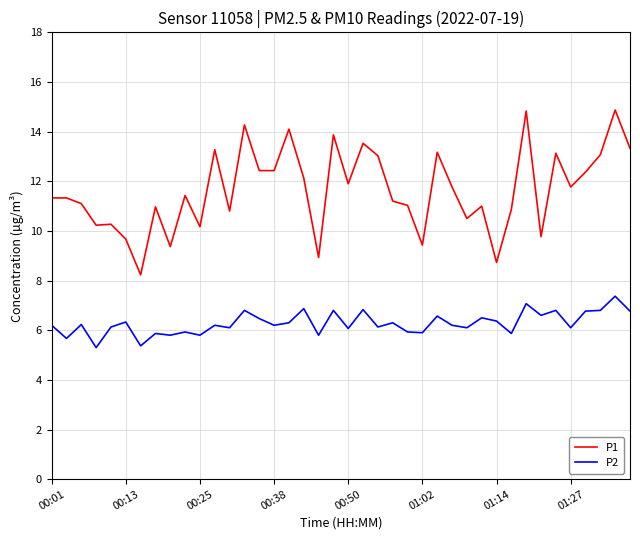

What is the average value of the P2 series?

6.3